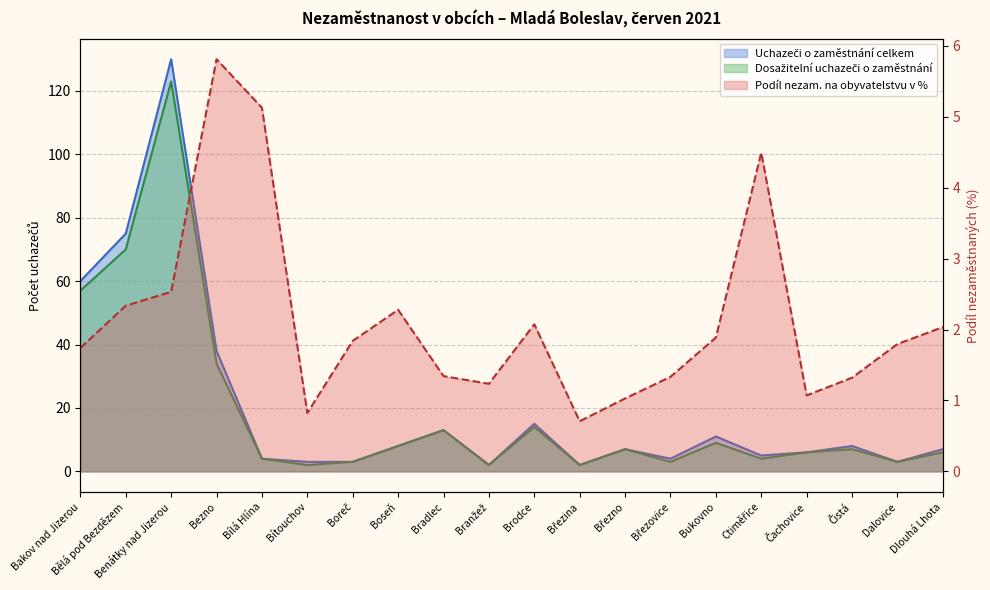

Count the number of categories in the chart.

20